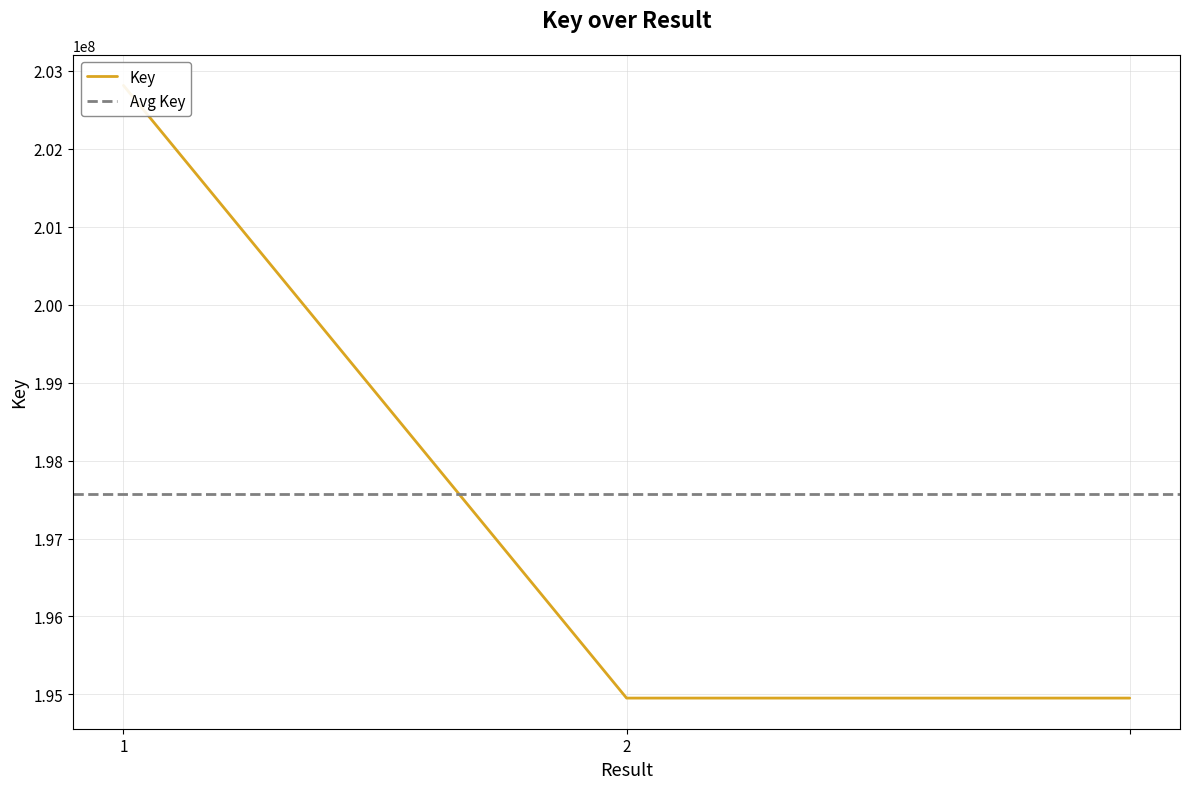

Reading left to right, transcribe all the data shown in this chart.

1=202814321	2=194953115	=194953115